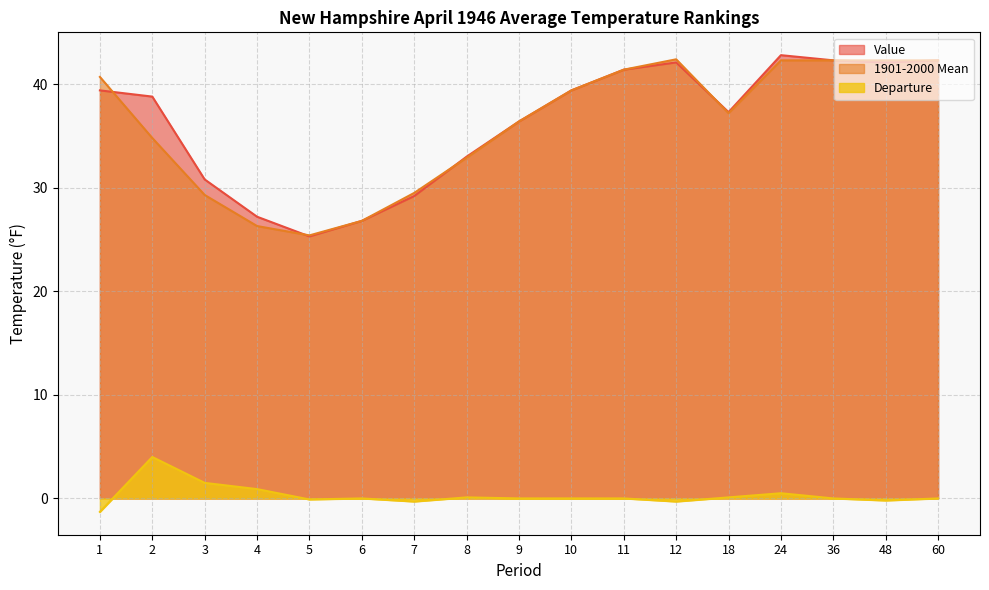

Which label corresponds to the smallest value in the chart?

1